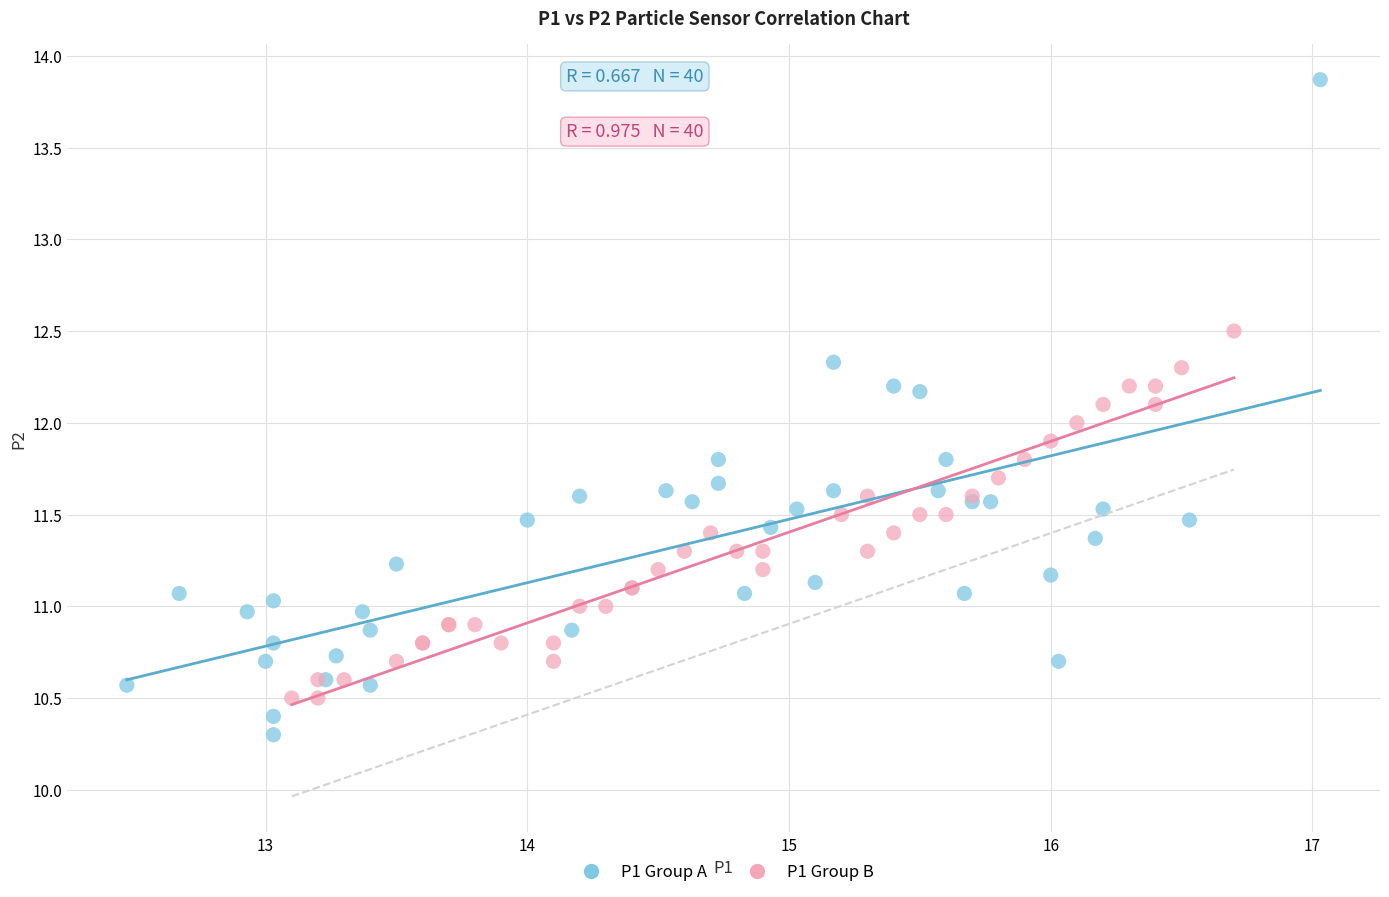

Which series has the largest Y range (max minus min)?

P1 Group A